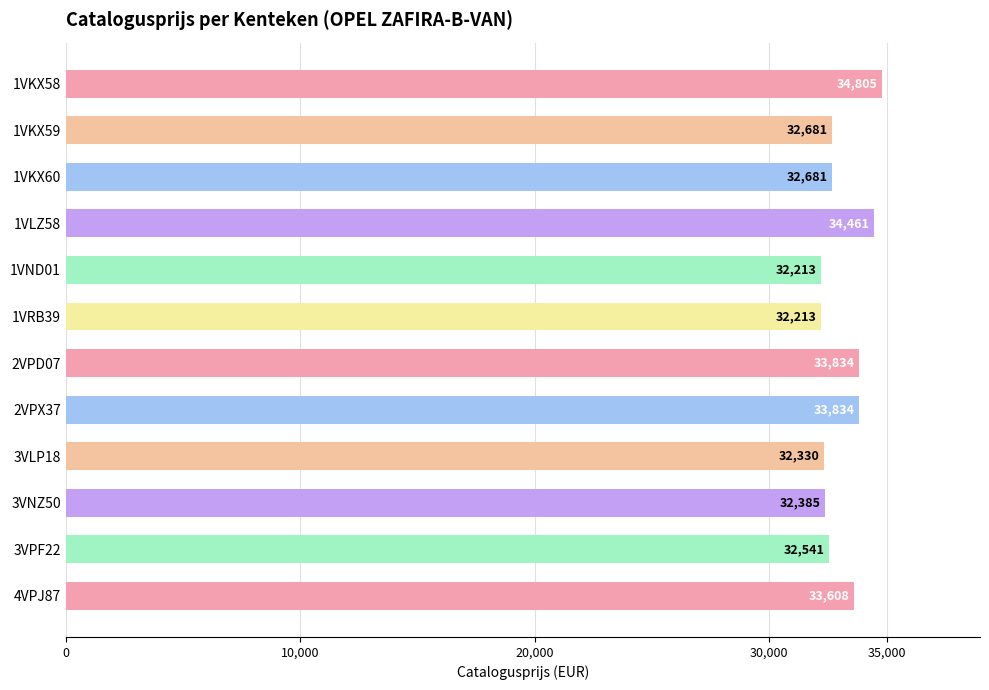

What is the sum of all values?

397586